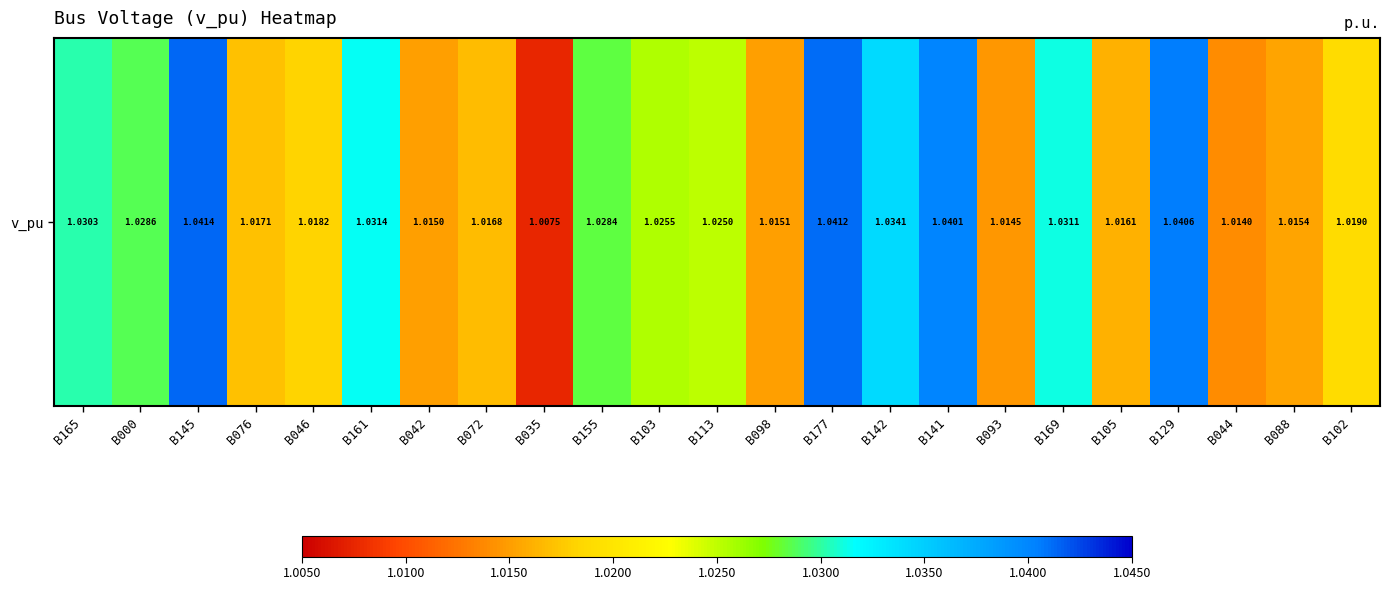

True or false: the data shows 1.0 at B093.

True